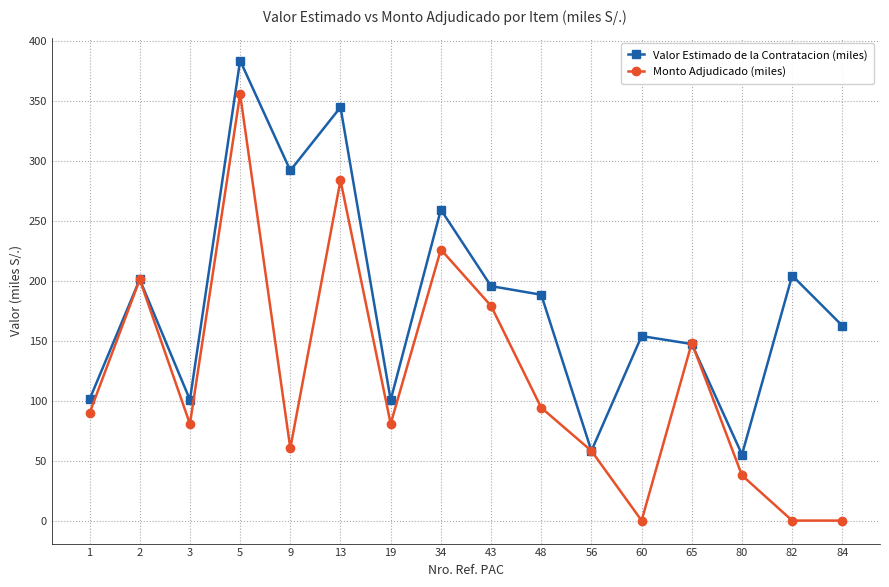

At which category does Valor Estimado de la Contratacion (miles) reach its first local peak?

2